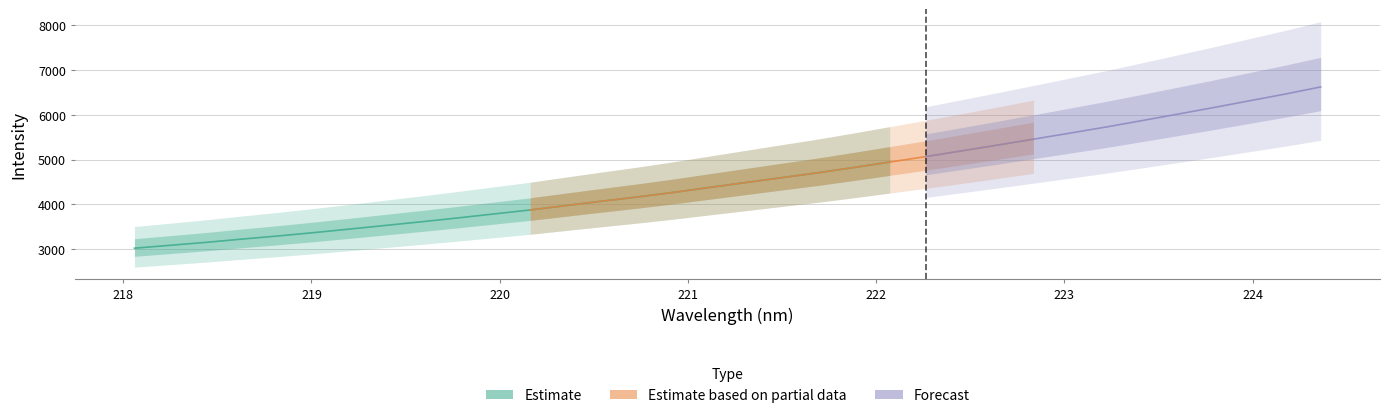

How many categories are shown in the chart?

34